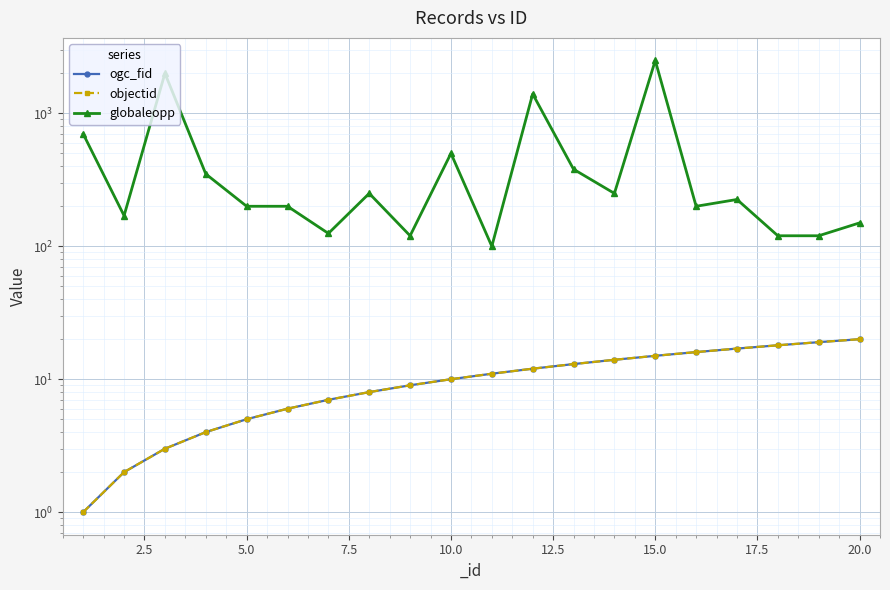

True or false: globaleopp has more than 0 points higher than both neighbors.

True